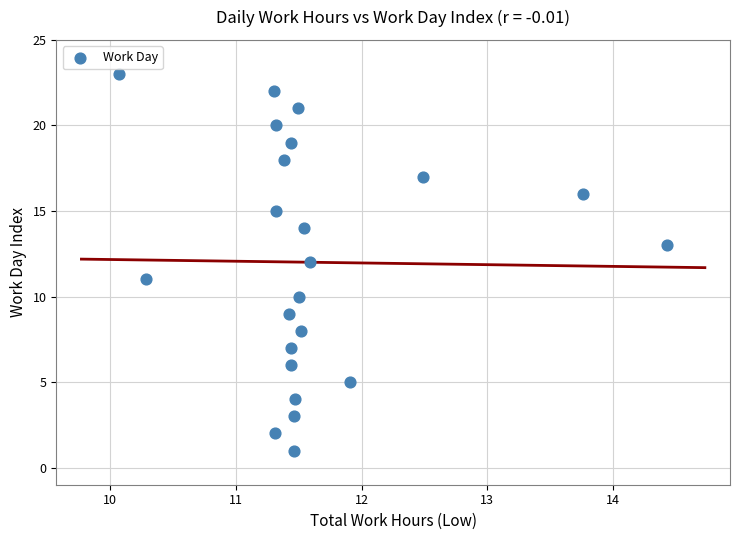

What is the range of Y values (max minus min)?

22